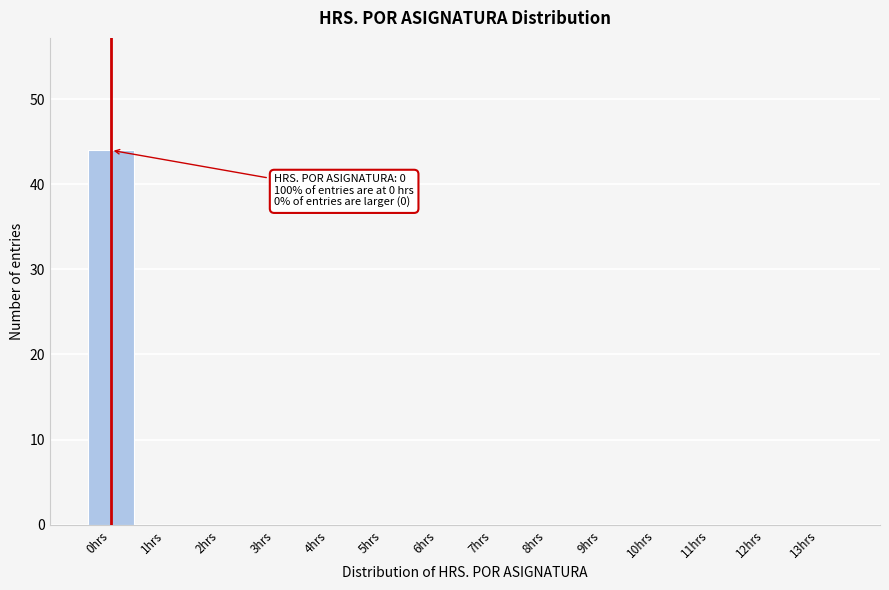

Which range on the x-axis has the tallest bar?

-0.5 to 0.5